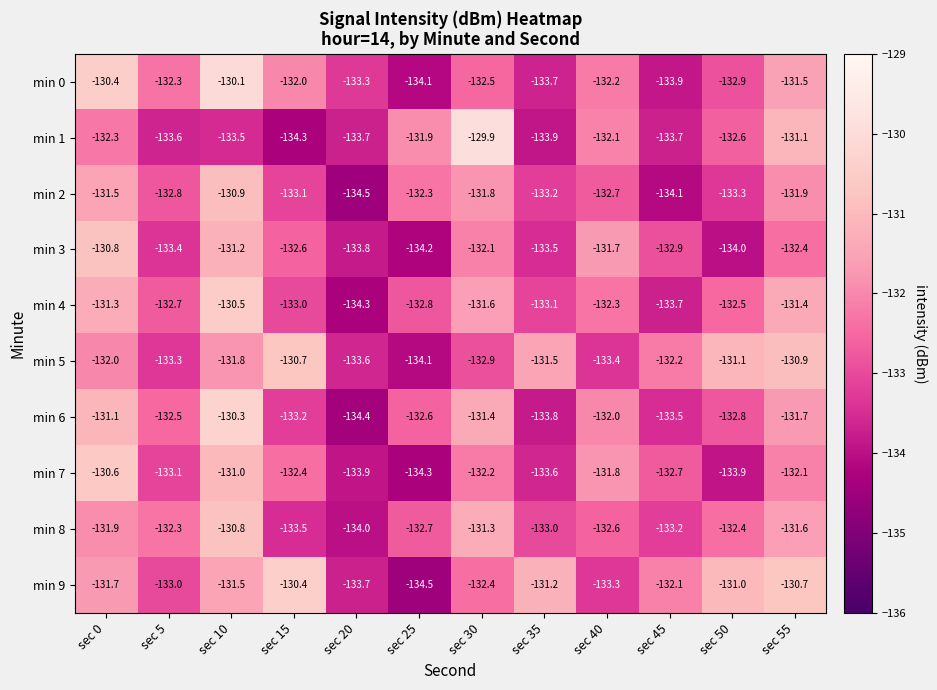

Is it true that min 7 equals -132.4 at sec 15?

True